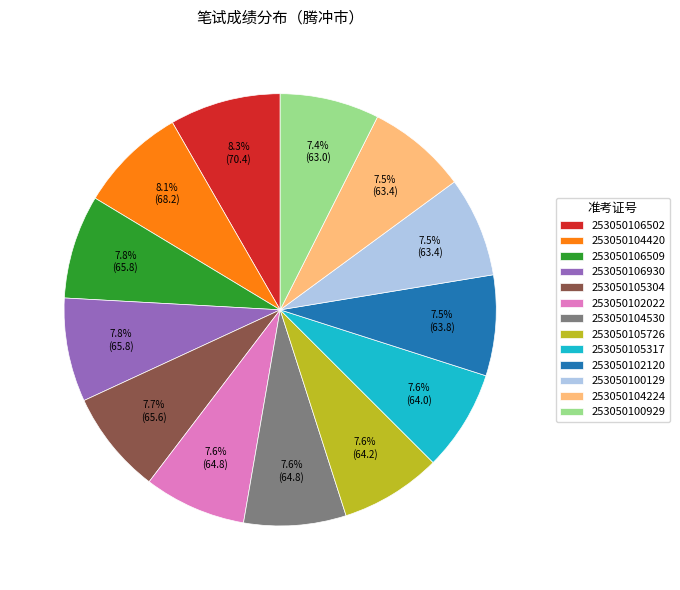

To the nearest percent, what is the combined percentage of 253050104420 and 253050104530?

16%